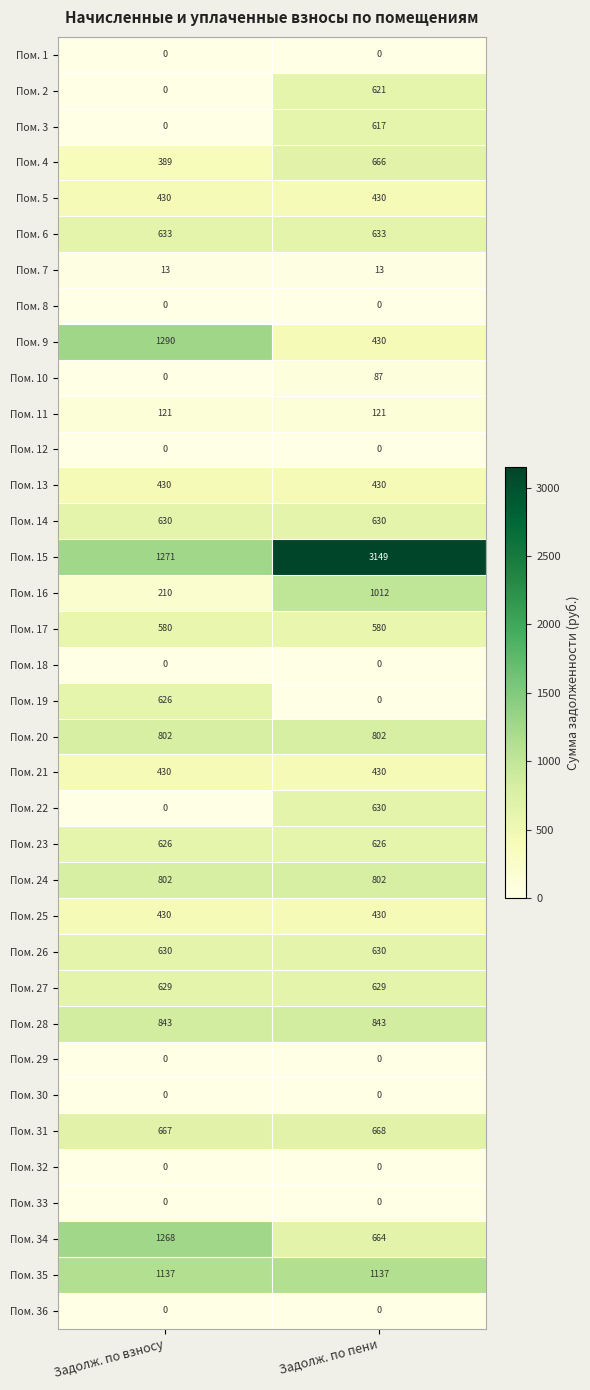

The Пом. 26 series shows 832 at Задолж. по взносу. True or false?

False